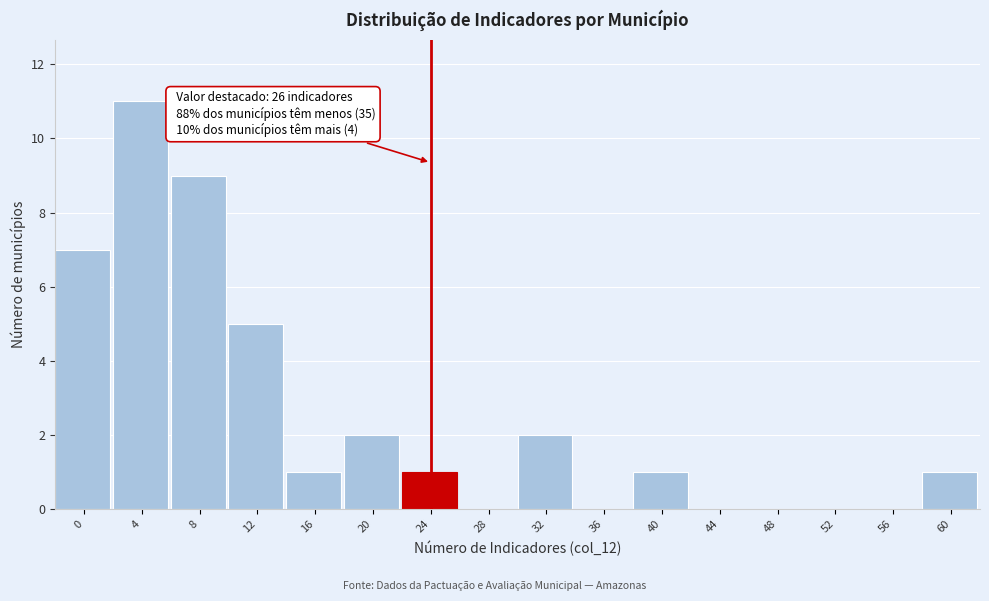

Reading left to right, extract all data points from this chart.

0=7	4=11	8=9	12=5	16=1	20=2	24=1	28=0	32=2	36=0	40=1	44=0	48=0	52=0	56=0	60=1